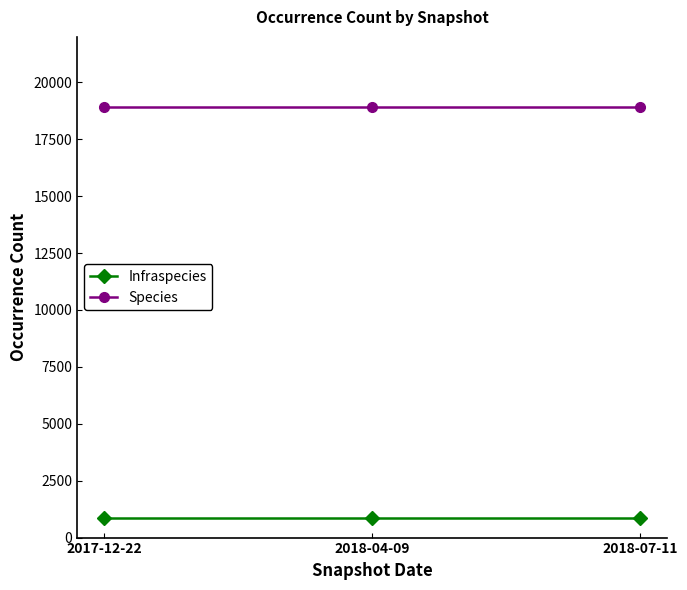

List the series in order of their overall mean, lowest first.

Infraspecies, Species